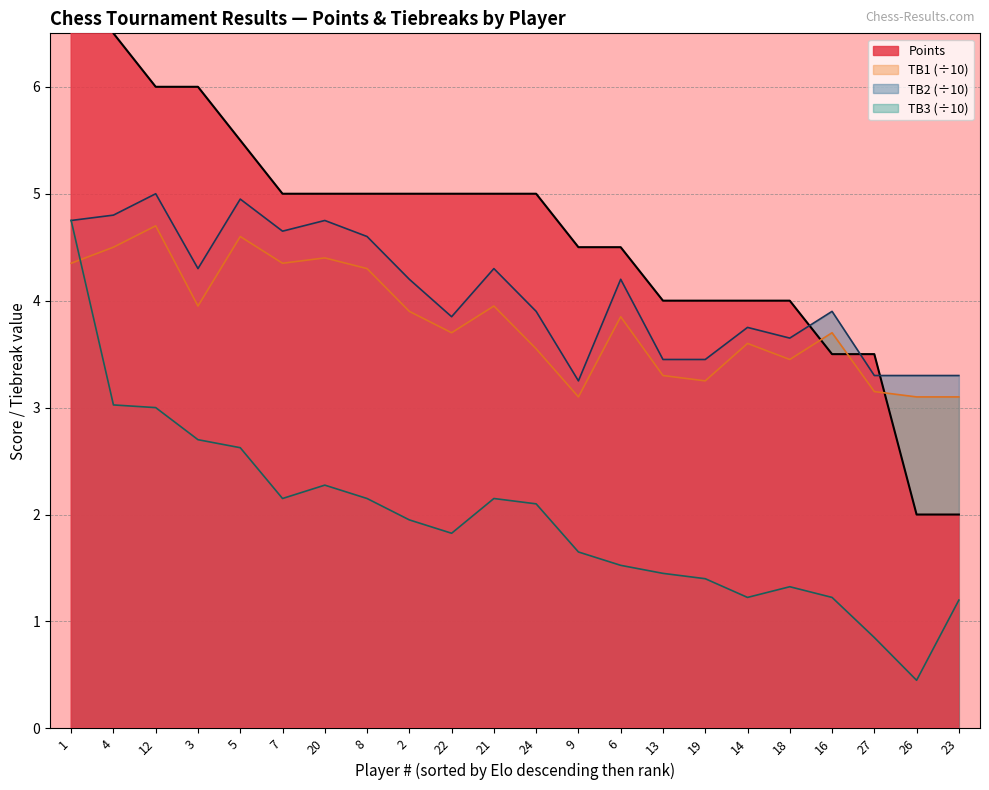

The value of TB2 at 20 is 4.8. True or false?

True